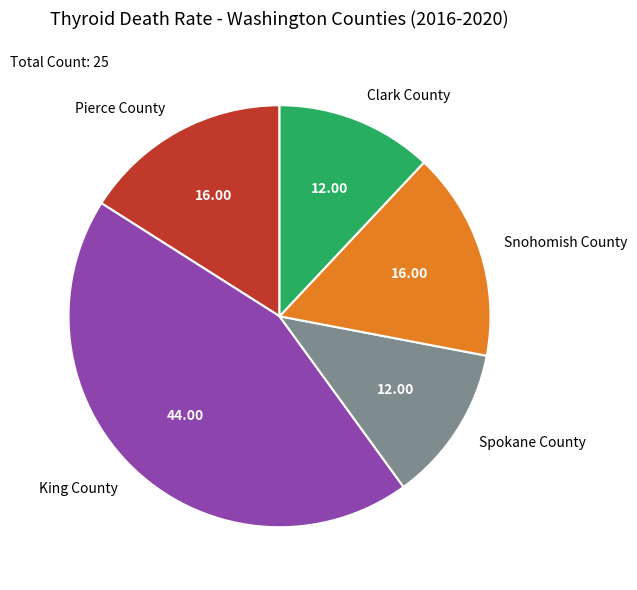

The Spokane County slice represents 24% of the pie. True or false?

False